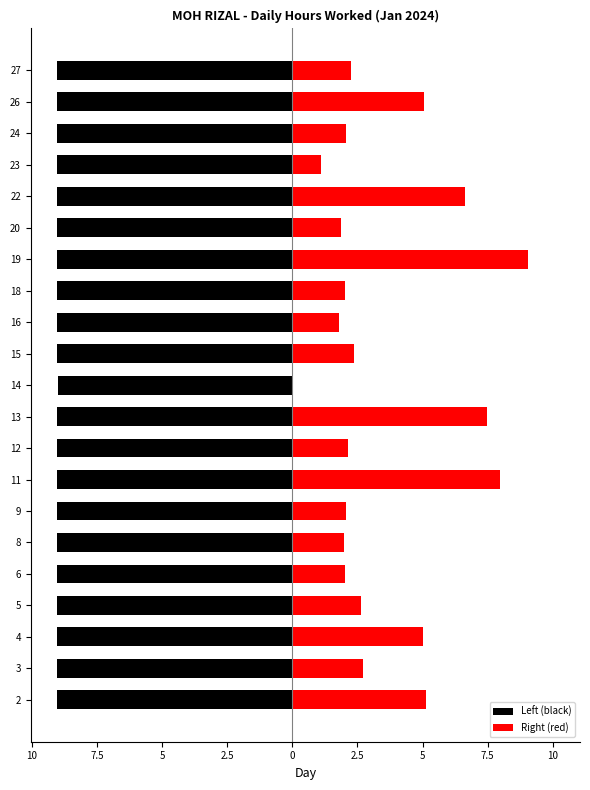

How many groups of bars are there?

21